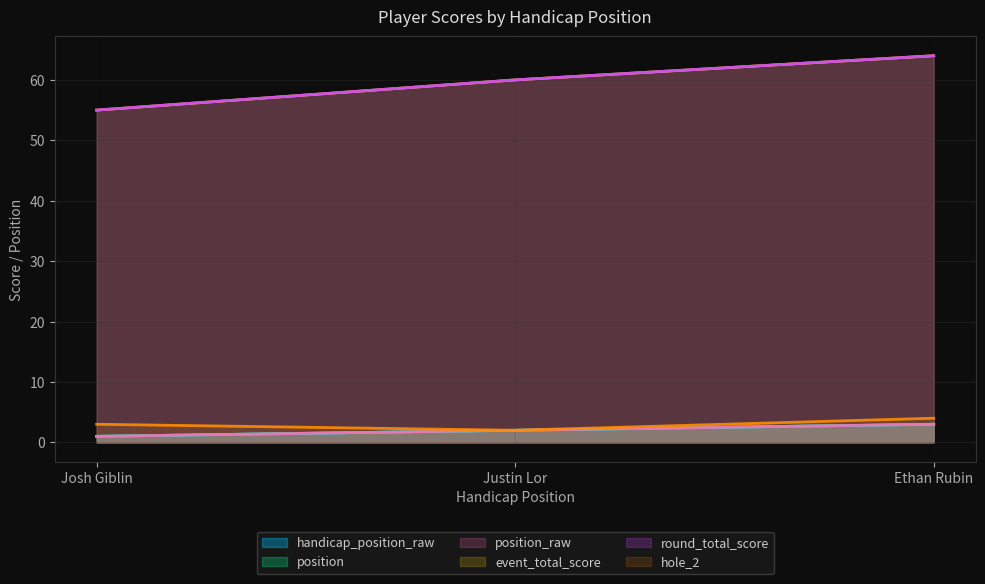

What is the approximate value of handicap_position_raw at Josh Giblin?

1